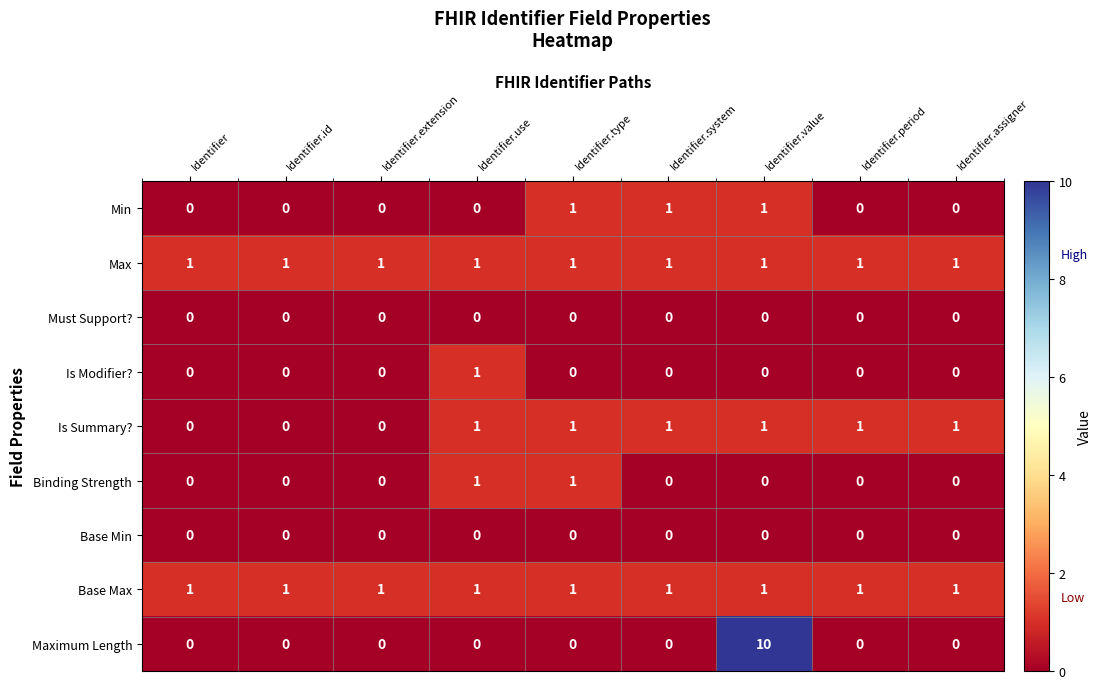

Which series has the largest total across all categories?

Maximum Length